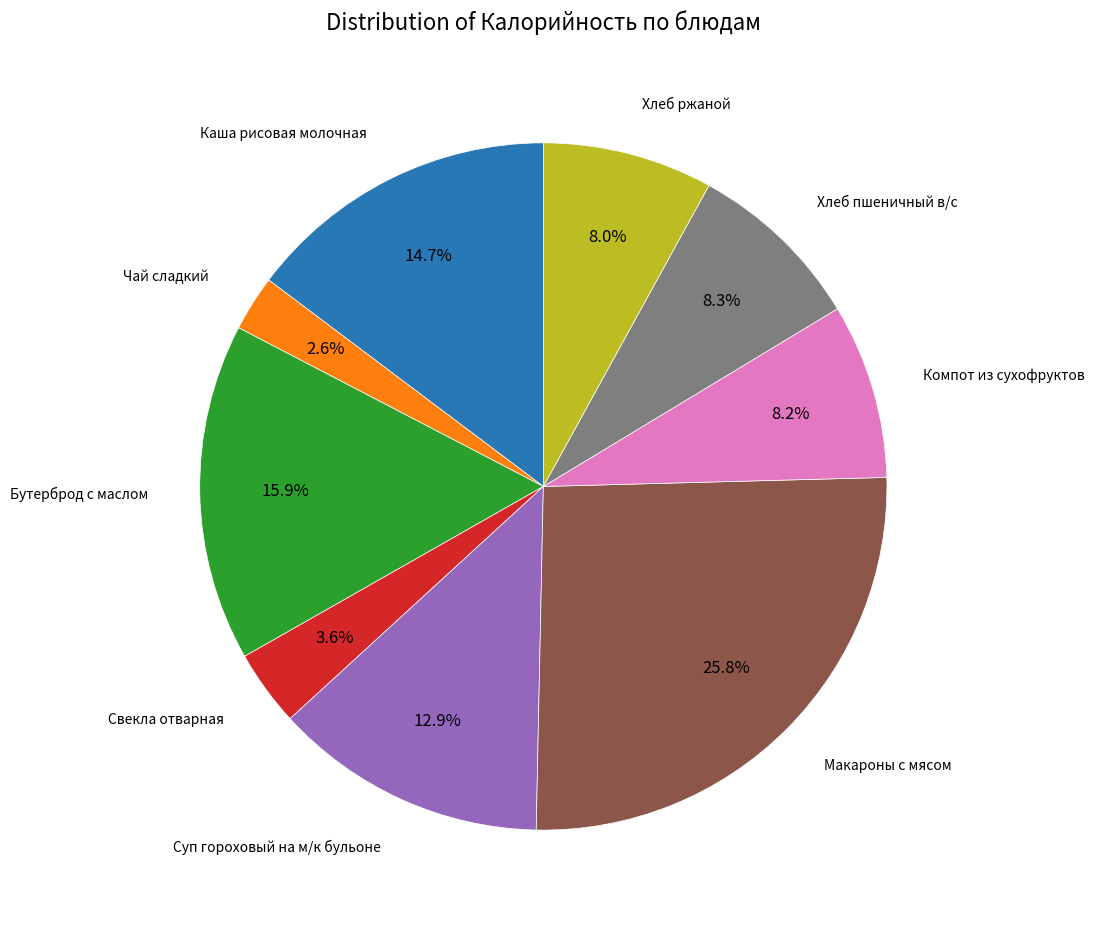

Is there a majority slice in this chart?

No